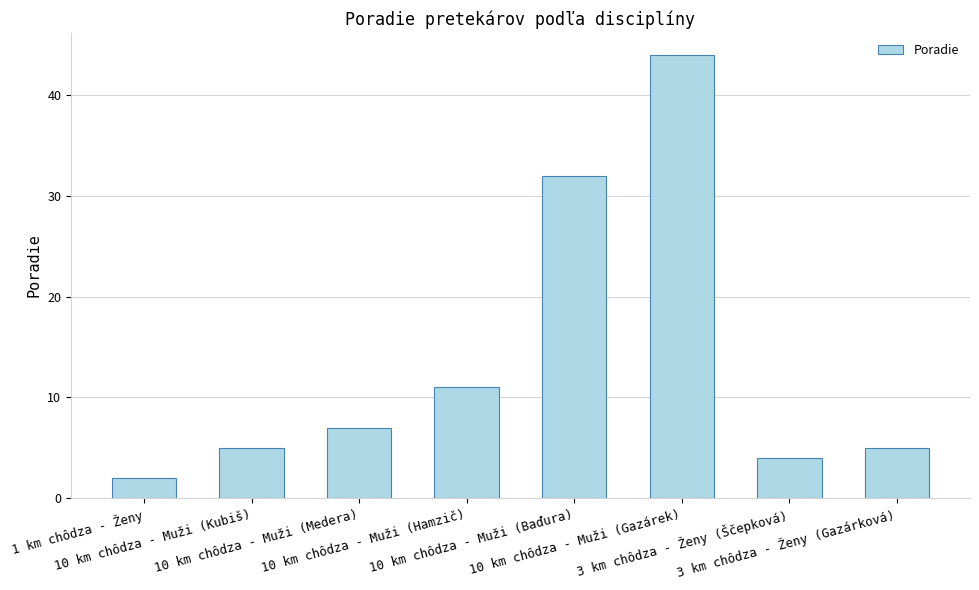

What is the difference between the second highest and second lowest values?

28